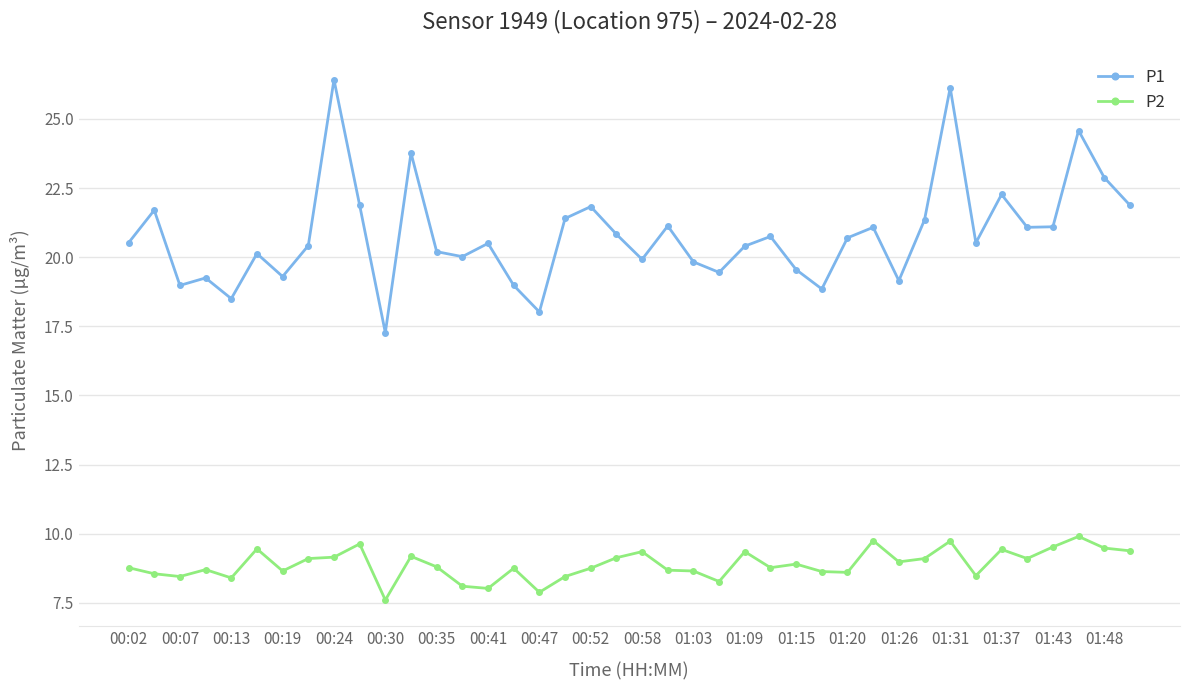

True or false: P1 and P2 intersect in this chart.

False